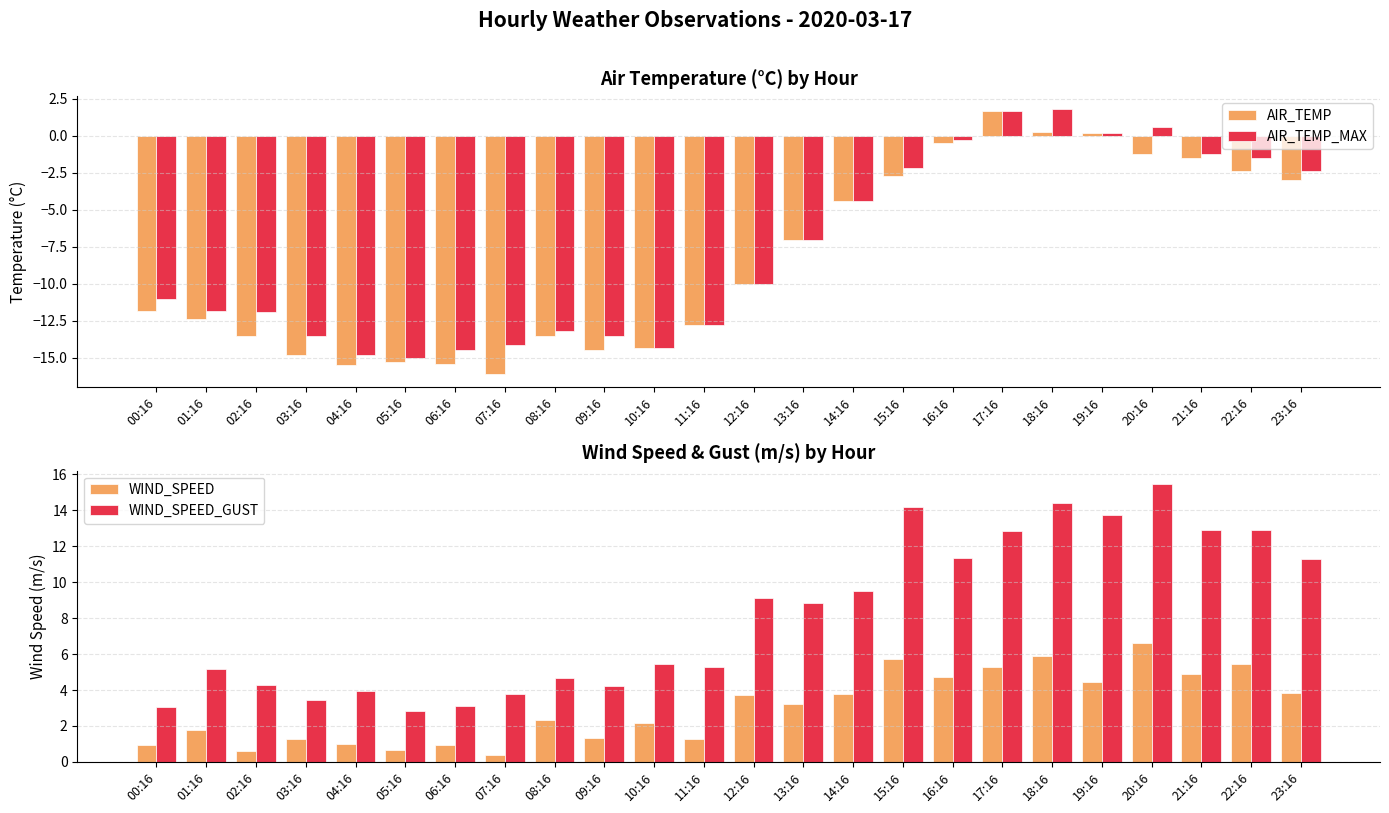

What is the value of the WIND_SPEED_GUST bar at the 3rd from the left?

4.3